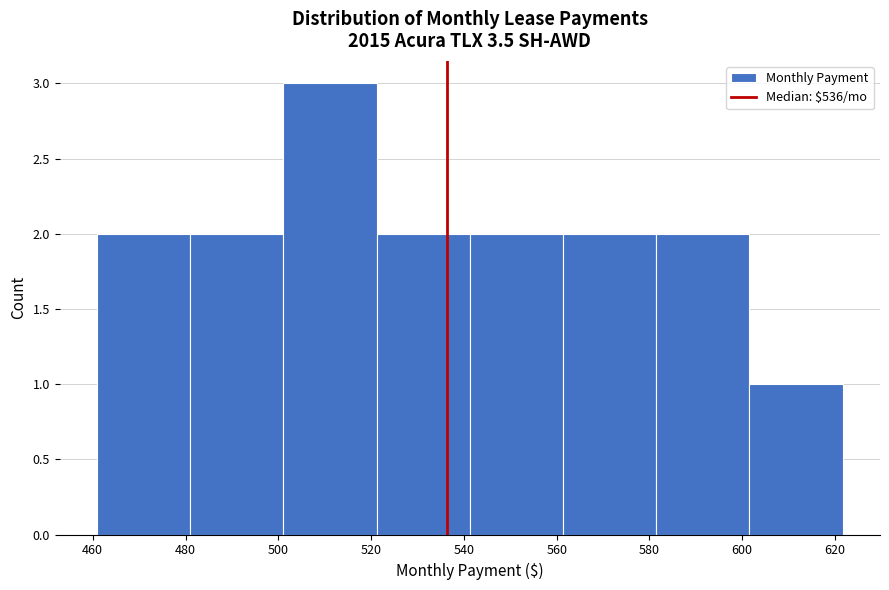

Reading left to right, list every bar in this chart as the range it spans on the x-axis followed by its height. Neither the bar edges nor the heights are printed on the chart, so give them approximately, as read against the axes.

460 to 482: 2
482 to 502: 2
502 to 522: 3
522 to 542: 2
542 to 562: 2
562 to 582: 2
582 to 602: 2
602 to 622: 1